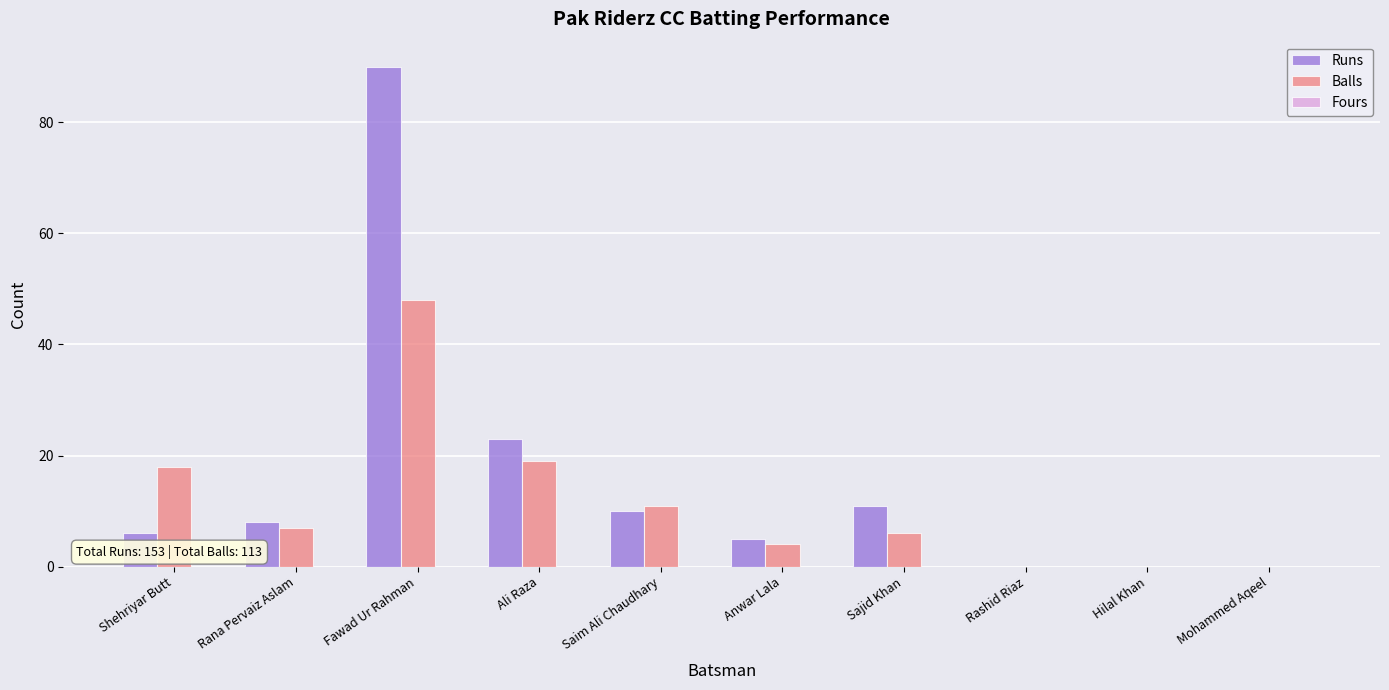

Is the value of Balls at Saim Ali Chaudhary greater than the value of Runs at Fawad Ur Rahman?

No